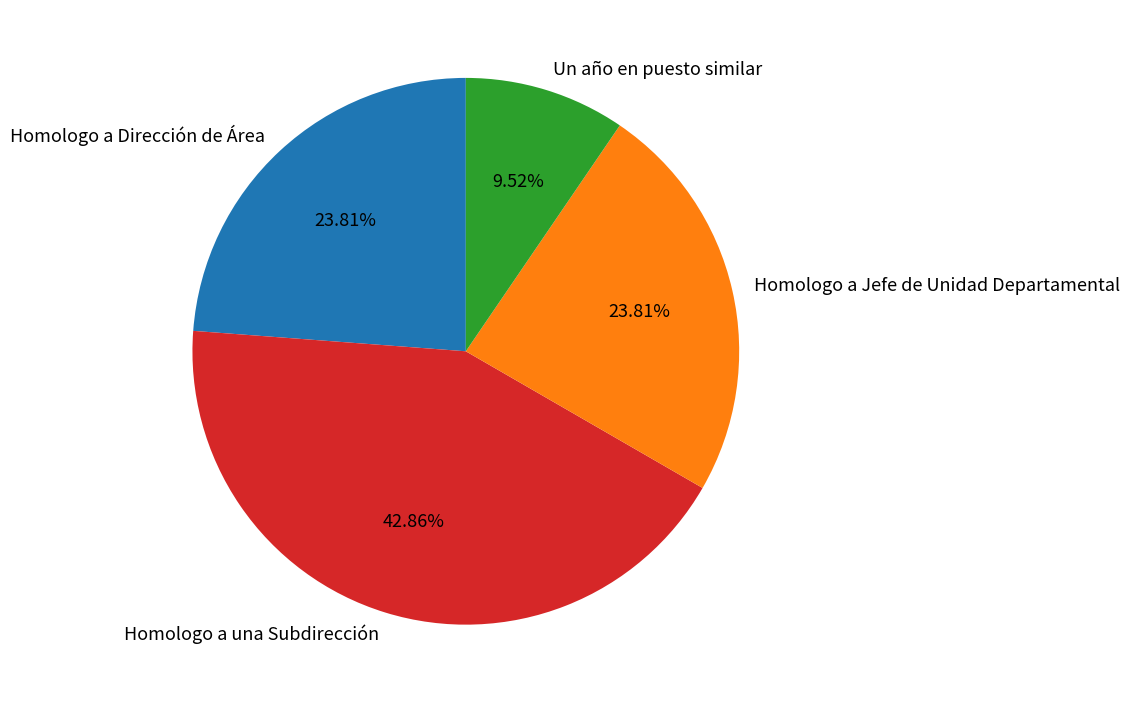

What percentage is the Homologo a Dirección de Área slice, to the nearest percent?

24%